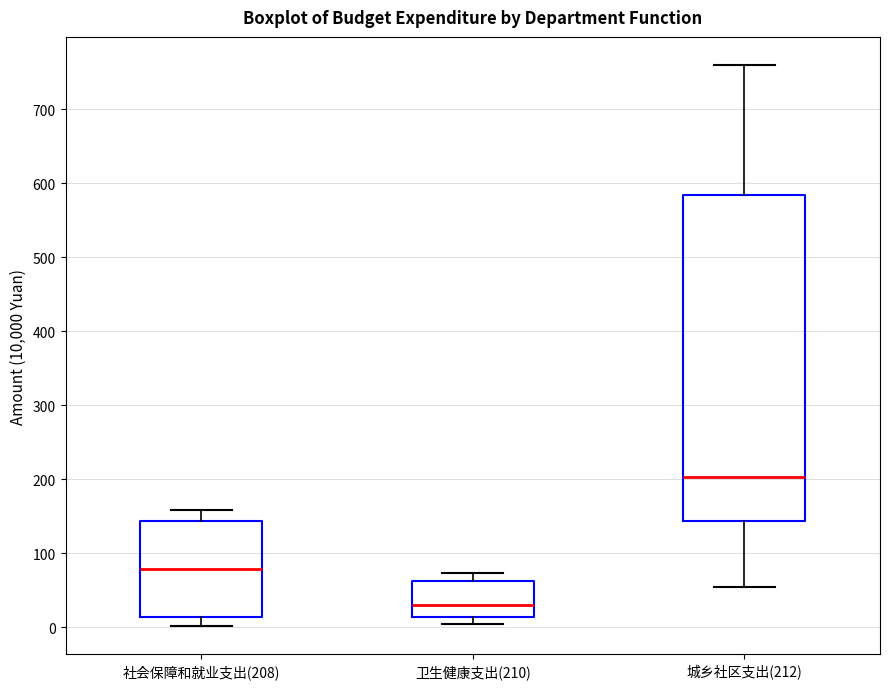

Which box is the tallest, from its lower edge to its upper edge?

城乡社区支出(212)